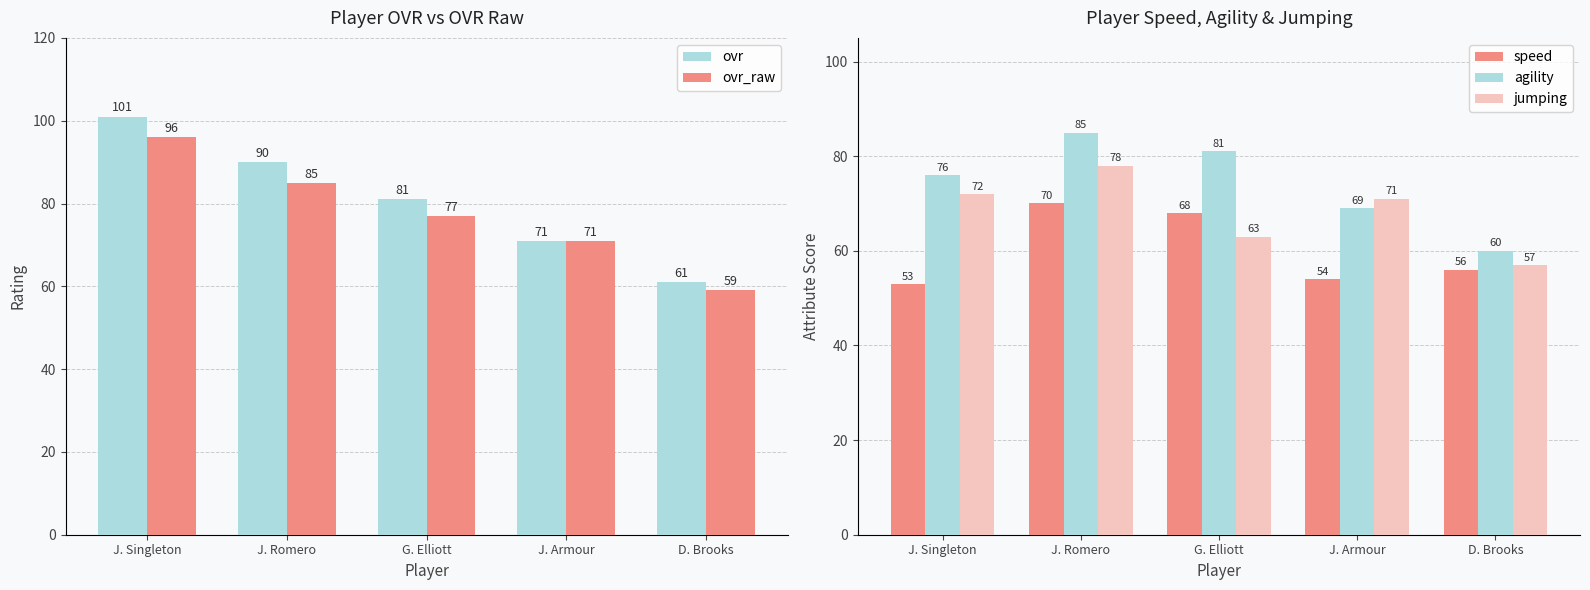

What is the total value across all series at J. Armour?

336